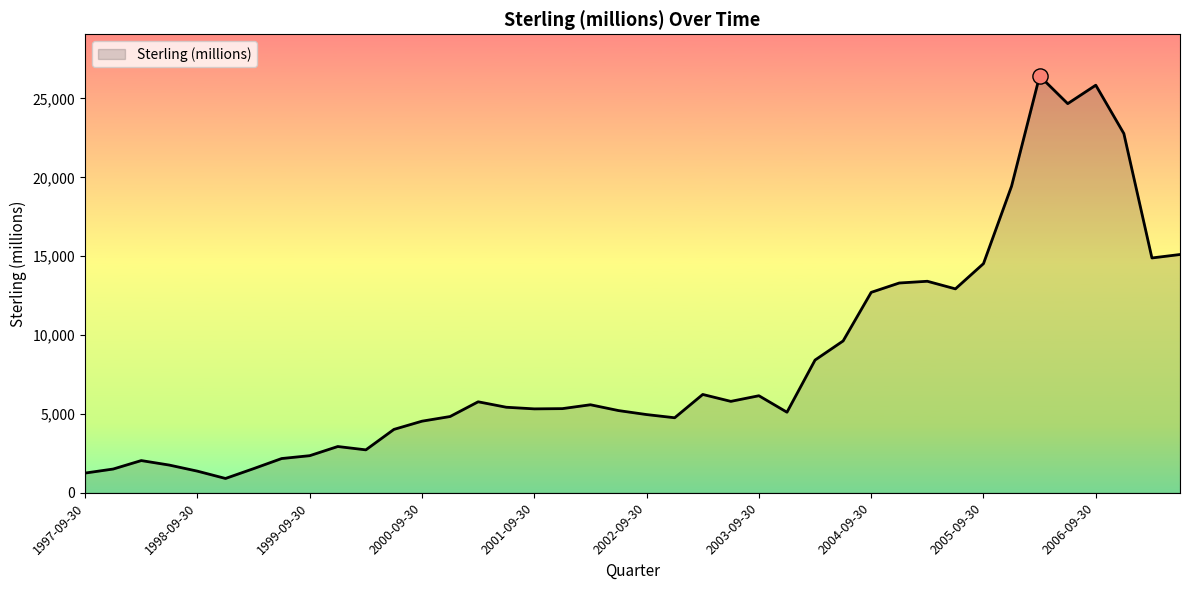

What is the difference between the maximum and minimum values?

25513